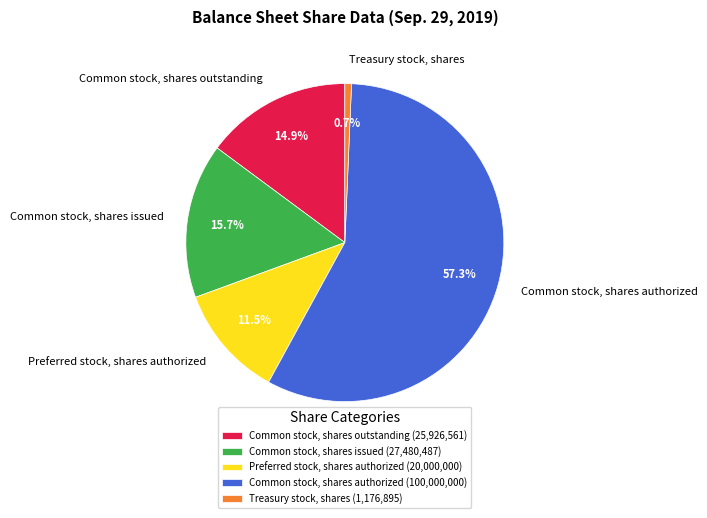

How much of the chart is everything except Preferred stock, shares authorized?

88.5%